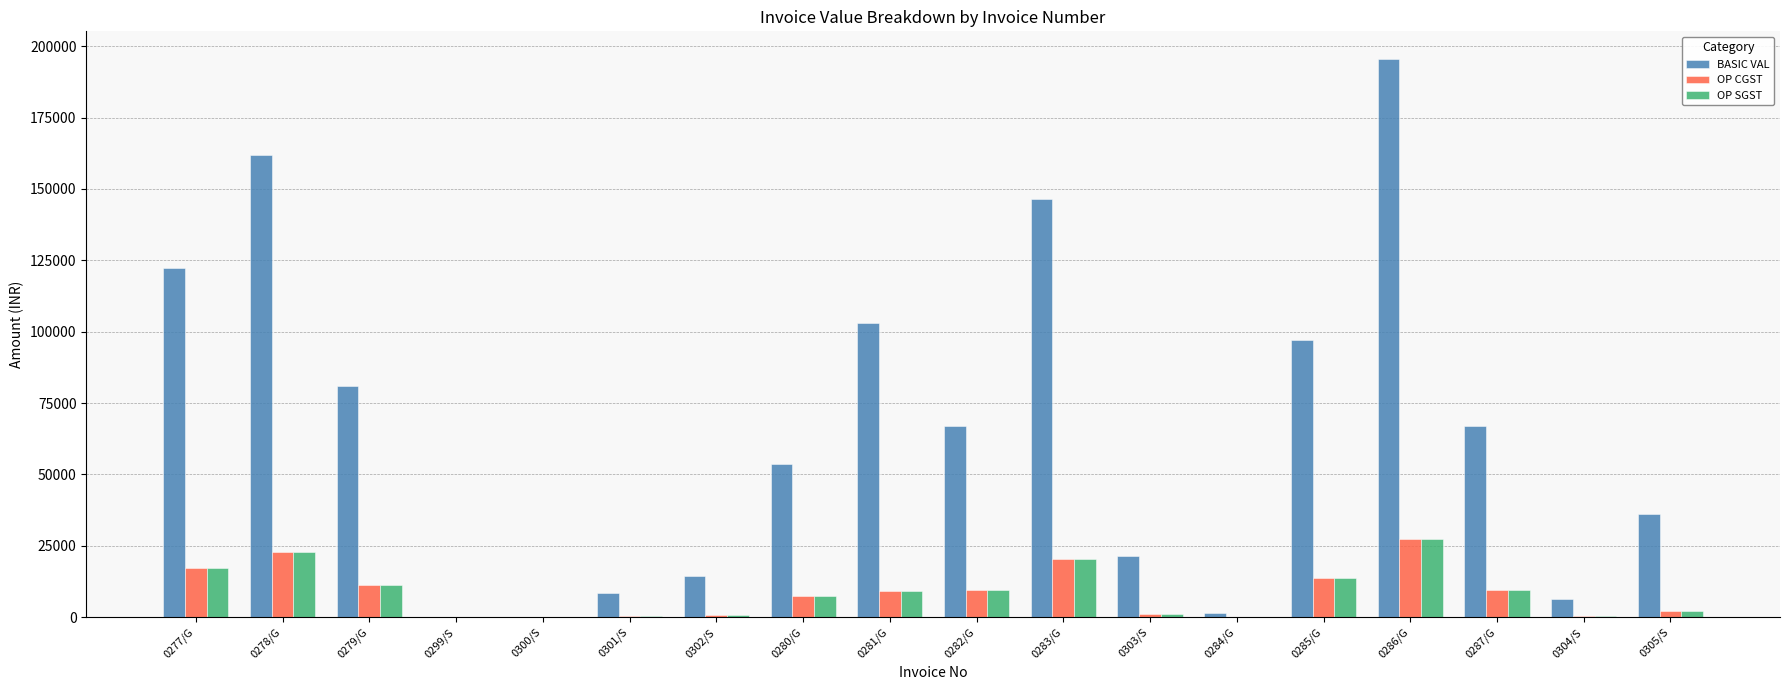

The value of OP CGST at 0277/G is 17100.3. True or false?

True